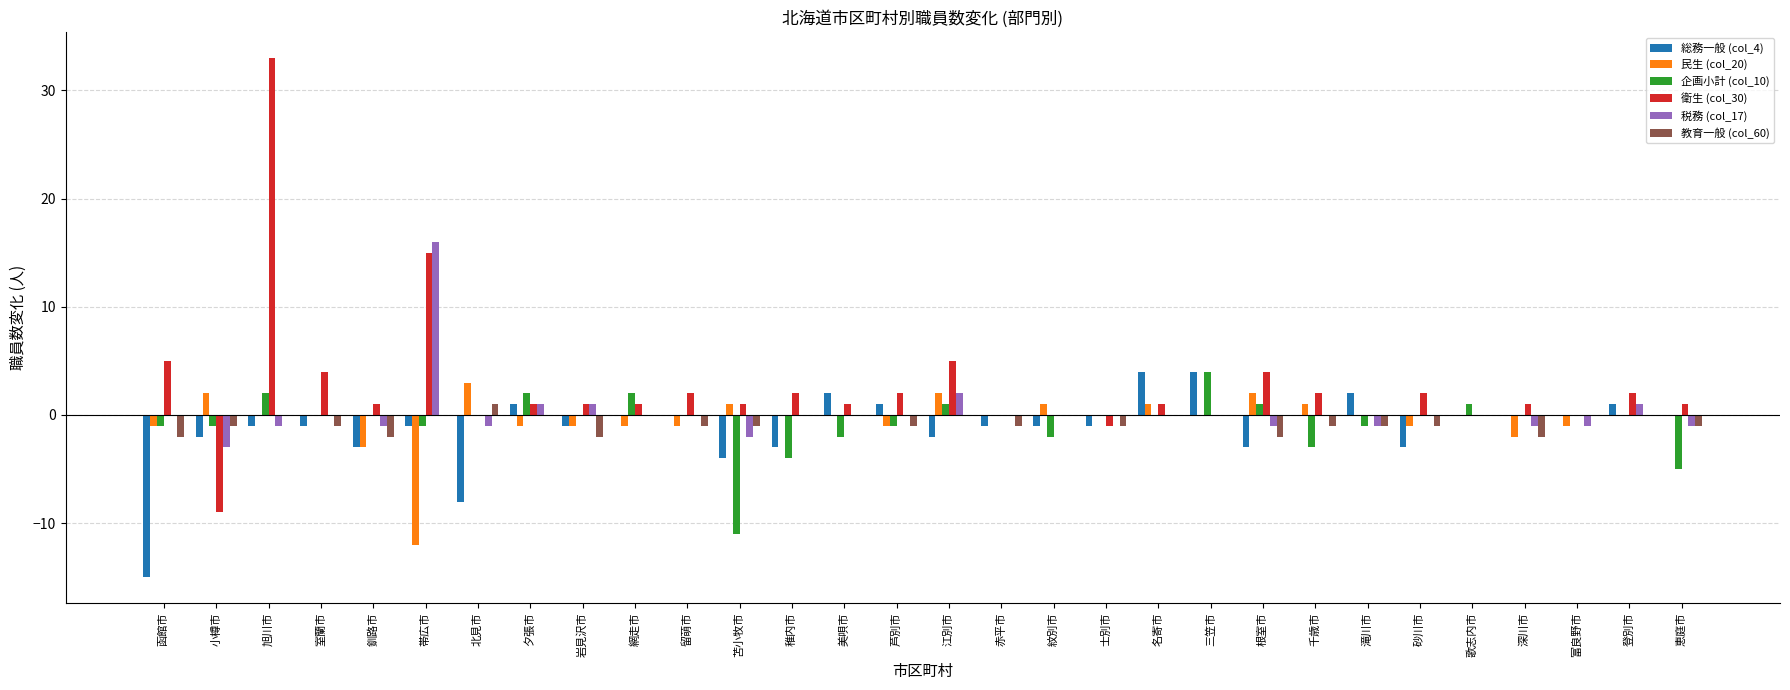

Which label corresponds to the largest value in the chart?

旭川市